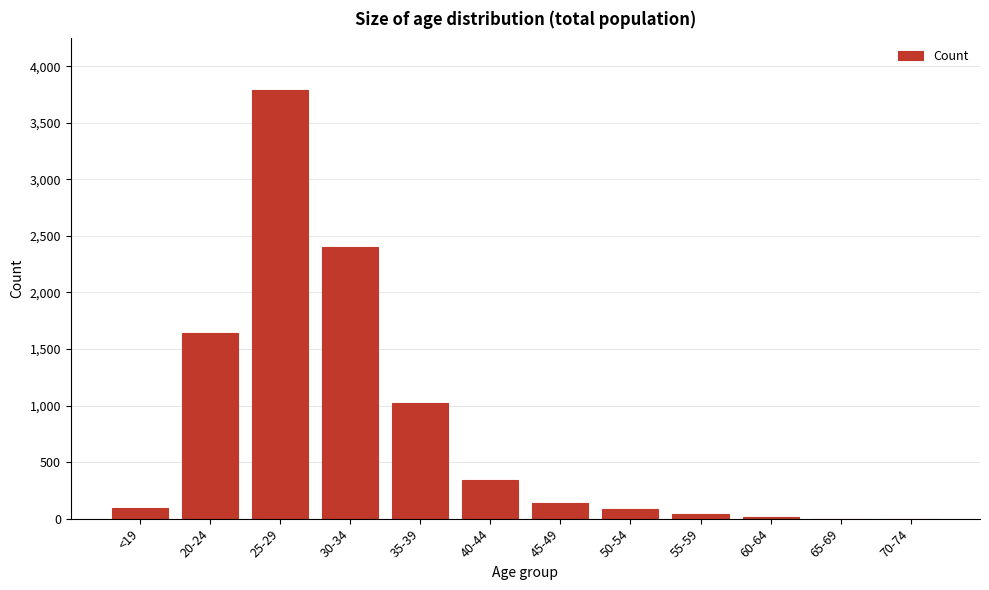

At which label is the value closest to 1896?

20-24